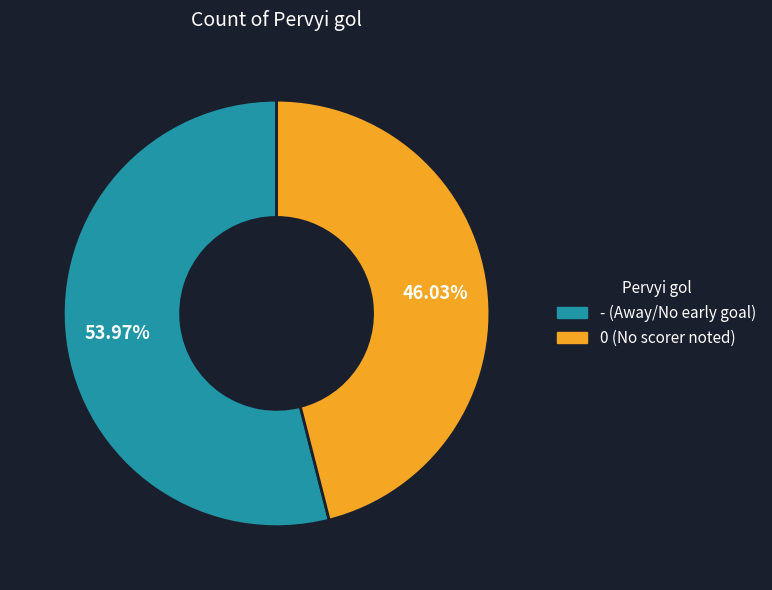

What is the majority slice?

-